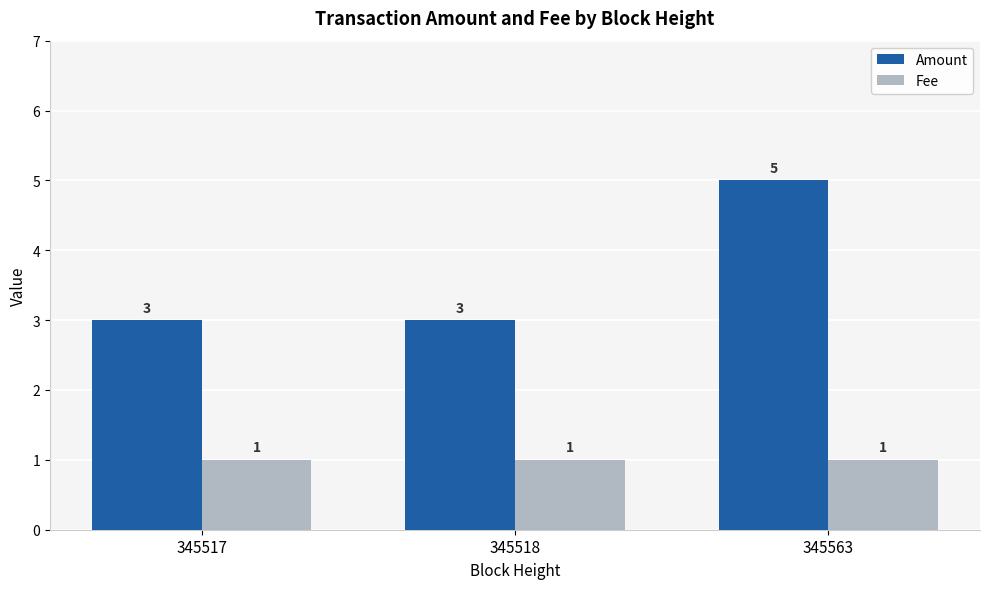

What is the total value across all series at 345517?

4